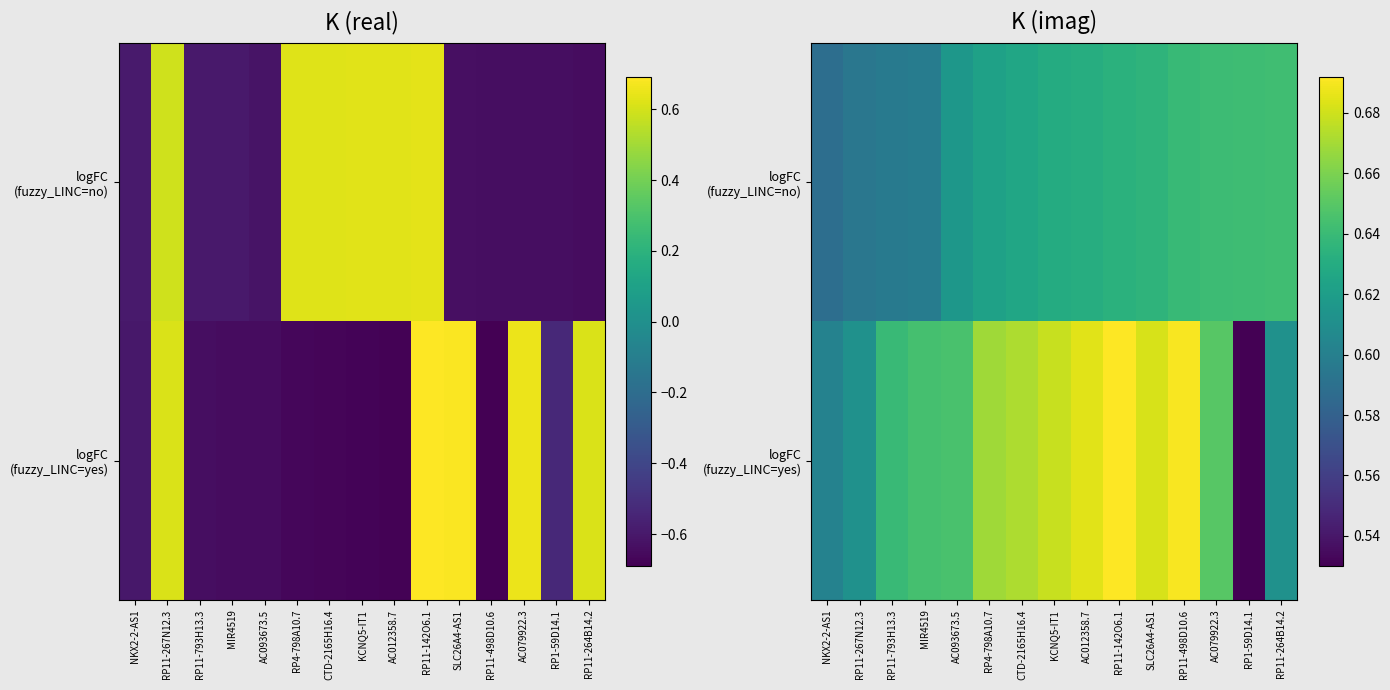

Which series has the widest spread of values?

logFC (fuzzy_LINC=yes)